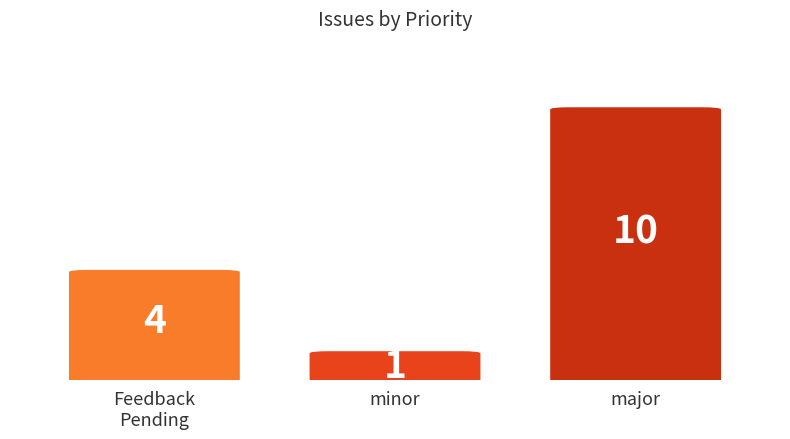

What is the change in value from Feedback
Pending to minor?

-3